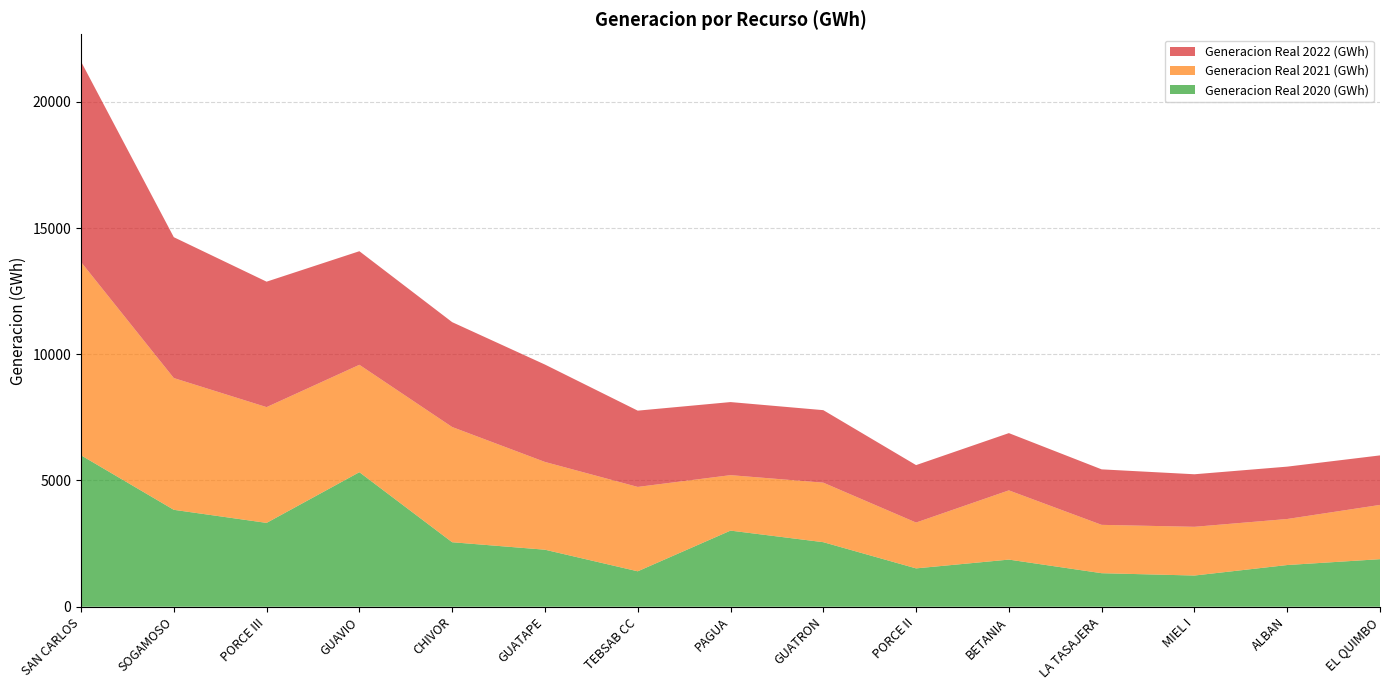

Reading left to right, extract all data points from this chart.

Generacion Real 2022 (GWh): SAN CARLOS=7941.6	SOGAMOSO=5579.2	PORCE III=4969.1	GUAVIO=4499.4	CHIVOR=4154.0	GUATAPE=3857.6	TEBSAB CC=3021.4	PAGUA=2894.5	GUATRON=2872.0	PORCE II=2275.2	BETANIA=2267.9	LA TASAJERA=2198.2	MIEL I=2081.0	ALBAN=2073.8	EL QUIMBO=1961.4
Generacion Real 2021 (GWh): SAN CARLOS=7654.7	SOGAMOSO=5218.9	PORCE III=4585.7	GUAVIO=4253.9	CHIVOR=4563.5	GUATAPE=3476.0	TEBSAB CC=3341.9	PAGUA=2196.7	GUATRON=2357.4	PORCE II=1815.7	BETANIA=2742.1	LA TASAJERA=1914.8	MIEL I=1930.3	ALBAN=1823.5	EL QUIMBO=2149.4
Generacion Real 2020 (GWh): SAN CARLOS=5997.9	SOGAMOSO=3838.7	PORCE III=3320.5	GUAVIO=5328.6	CHIVOR=2554.6	GUATAPE=2258.5	TEBSAB CC=1403.3	PAGUA=3014.9	GUATRON=2556.7	PORCE II=1518.8	BETANIA=1866.8	LA TASAJERA=1328.0	MIEL I=1235.4	ALBAN=1651.5	EL QUIMBO=1883.2